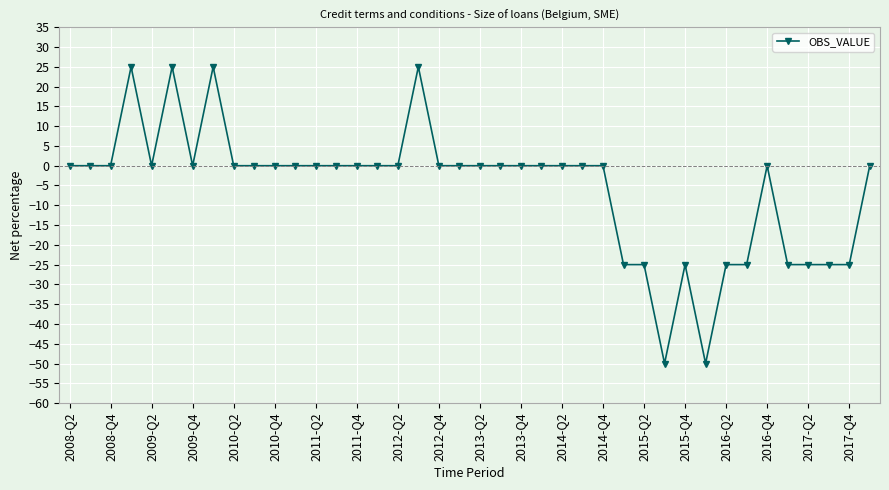

What is the average value?

-6